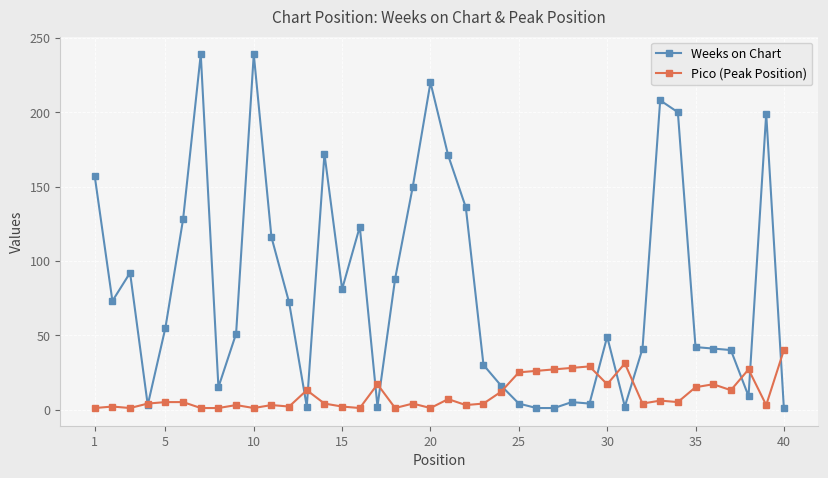

Which series has the largest range (max minus min)?

Weeks on Chart